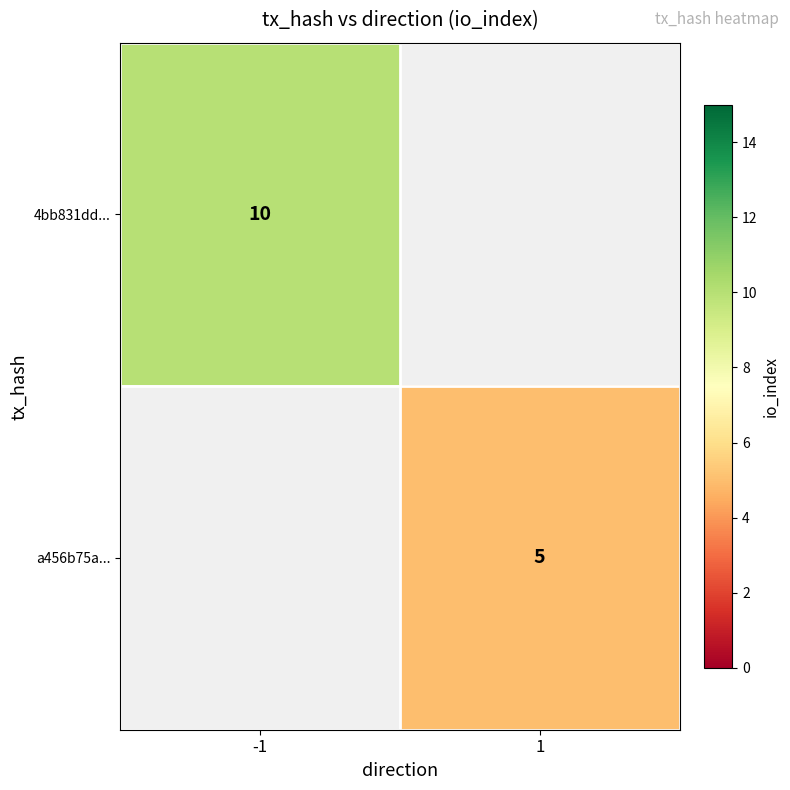

True or false: 4bb831dd... has a value of 10 at -1.

True